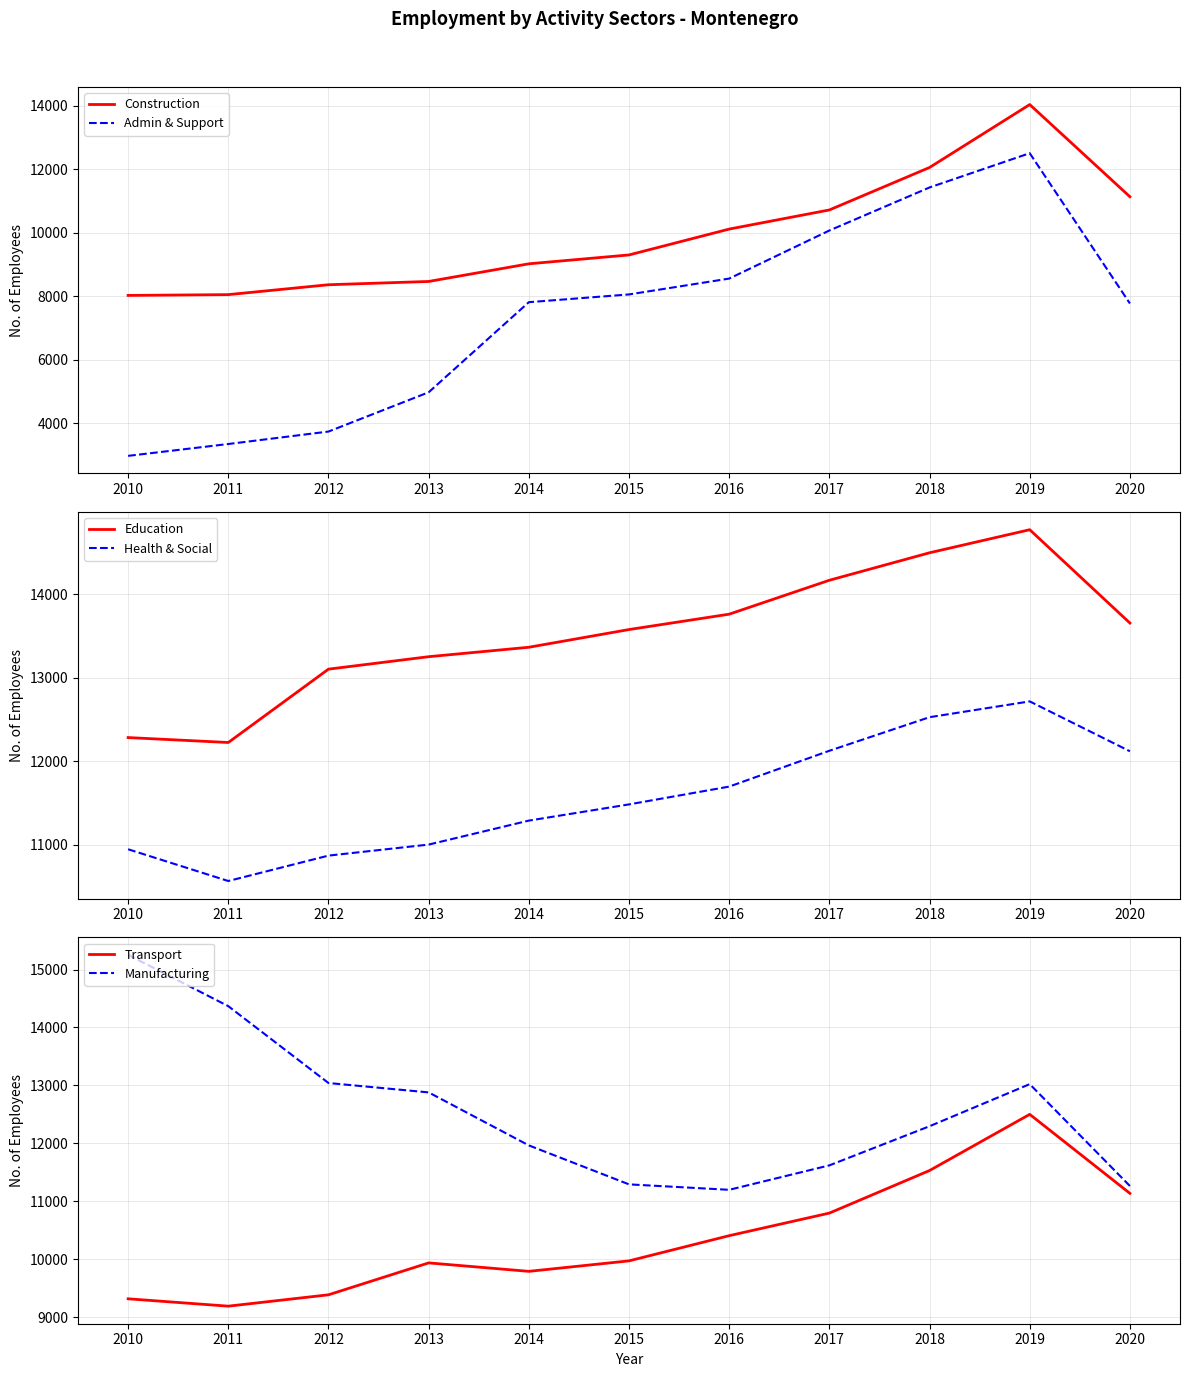

How many lines are shown in the chart?

6